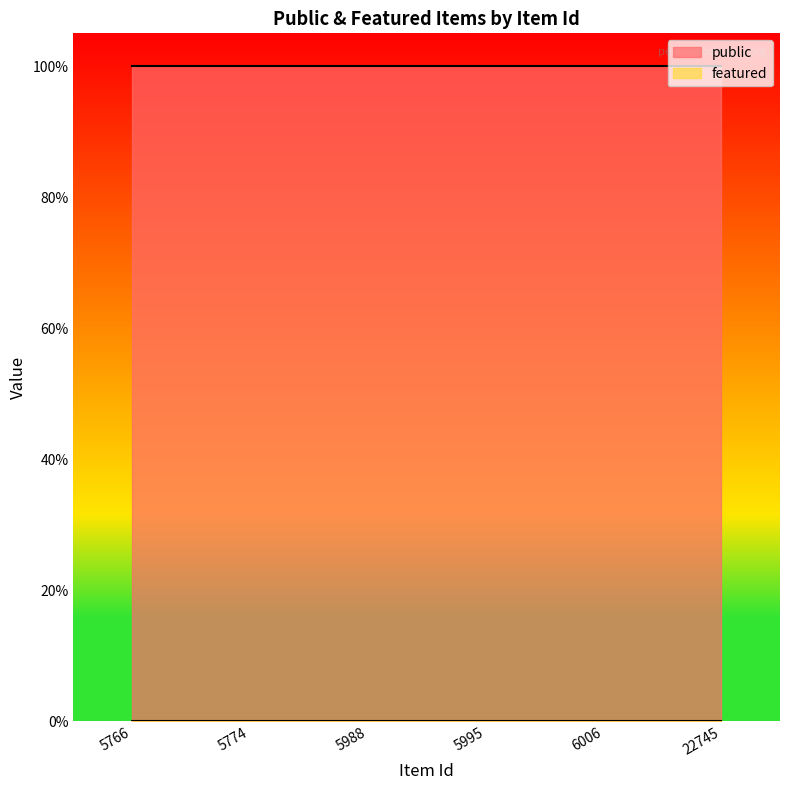

Between 5774 and 6006, which series saw the biggest shift?

public